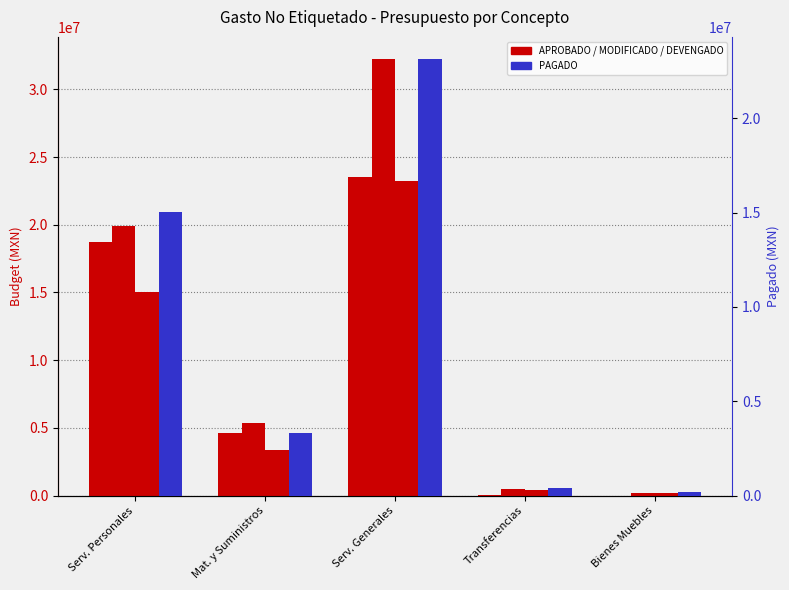

Are the bars grouped side by side (vs. stacked)?

Yes